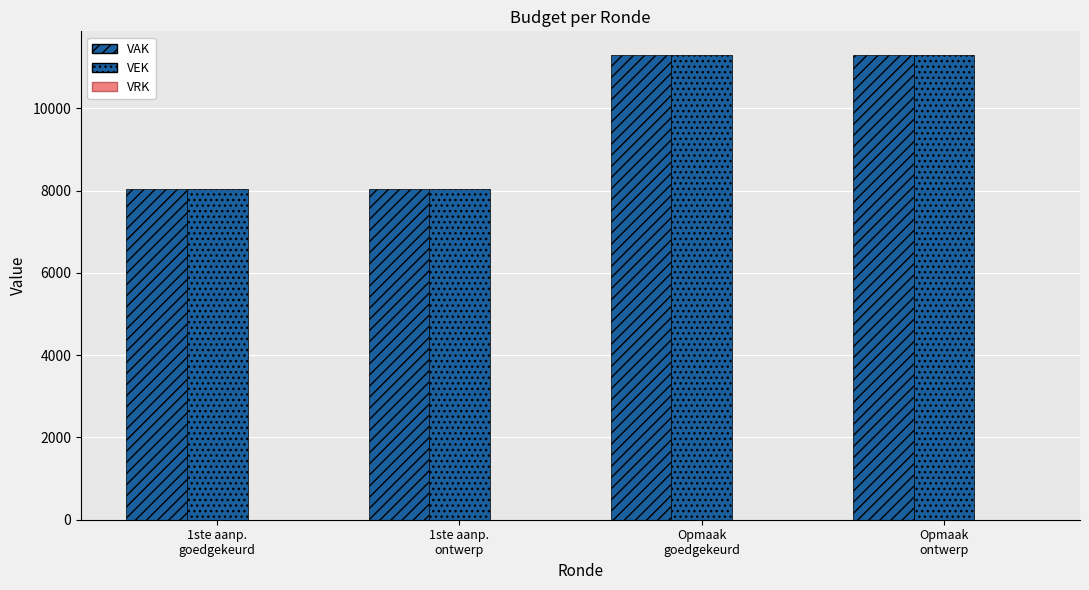

How many bars are there in each group?

2